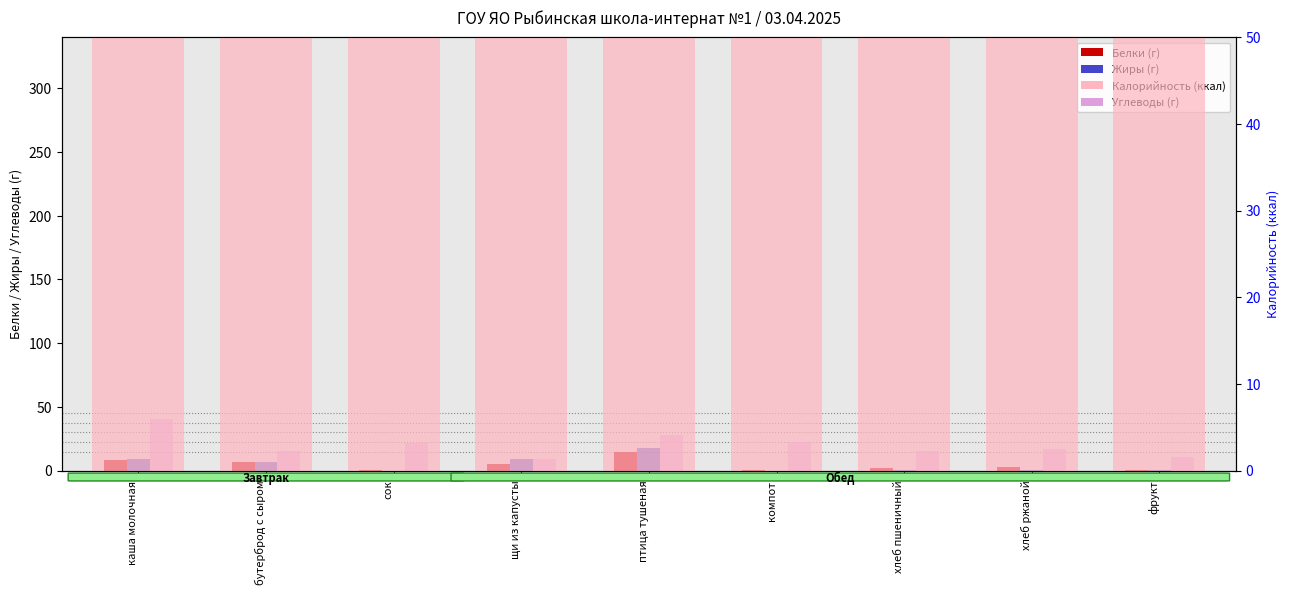

Is the value of Жиры at щи из капусты greater than the value of Белки at бутерброд с сыром?

Yes